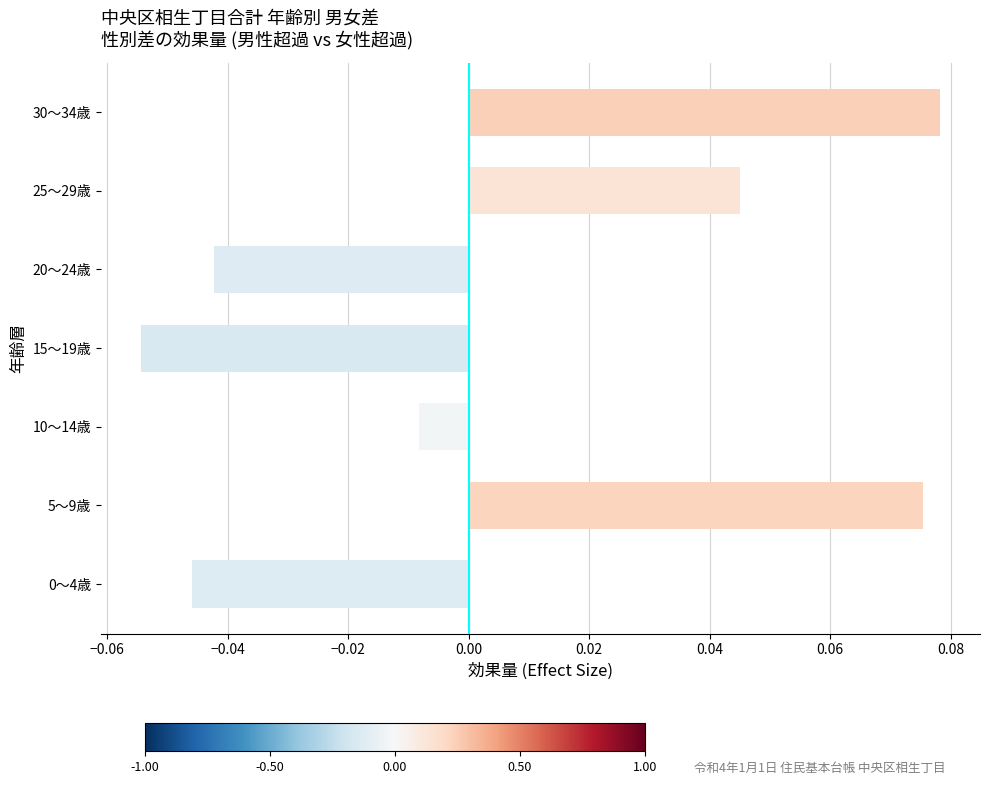

Where is the data nearest to the value 0?

10～14歳